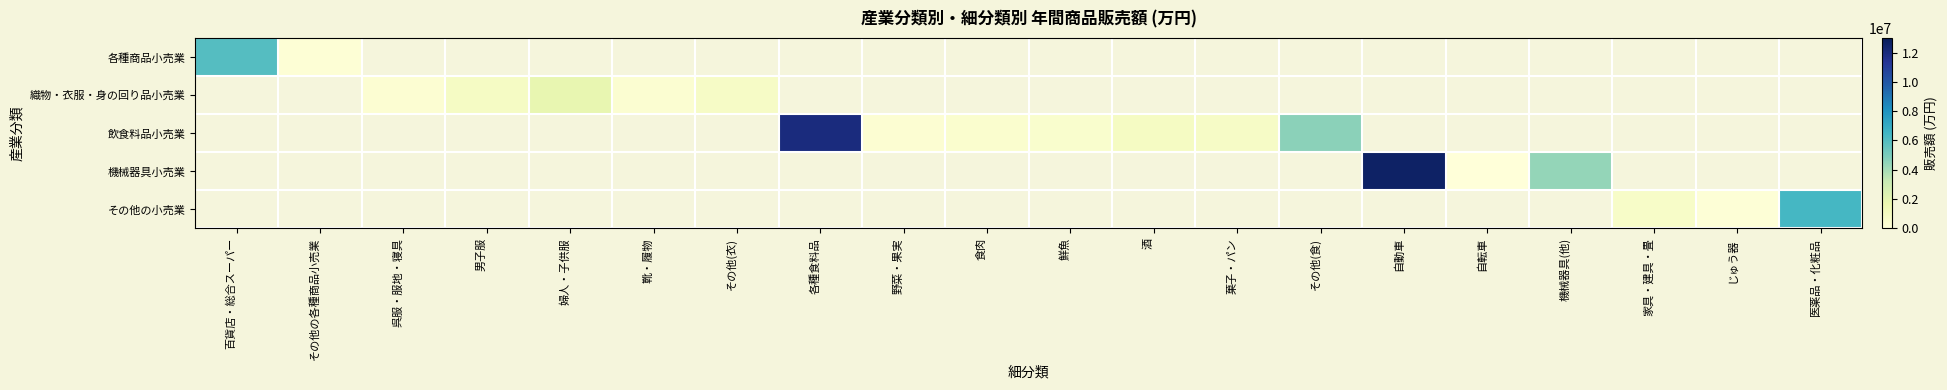

Count the number of data series in this chart.

5